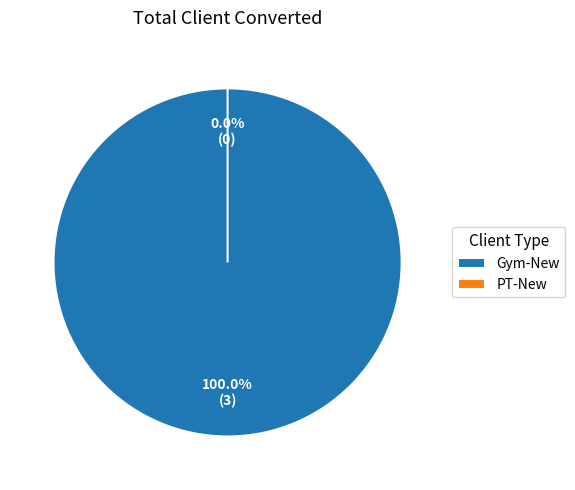

Rank the categories by value from highest to lowest.

Gym-New, PT-New